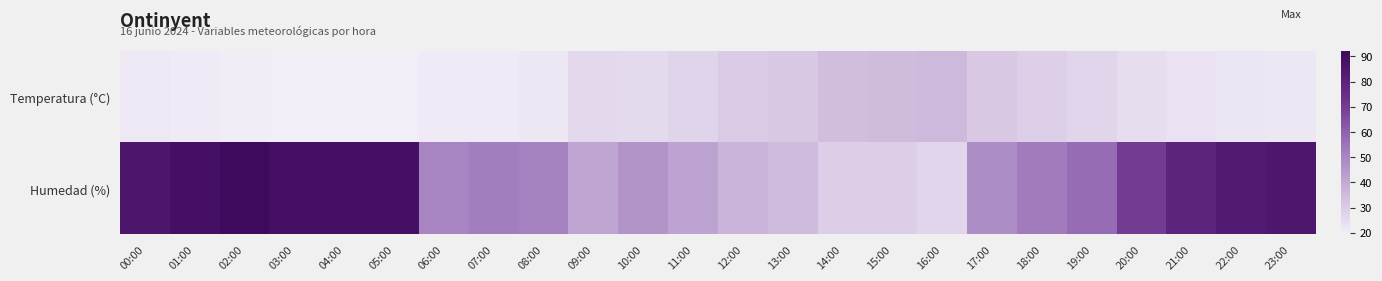

At 10:00, list the series in order from largest to smallest.

Humedad (%), Temperatura (°C)